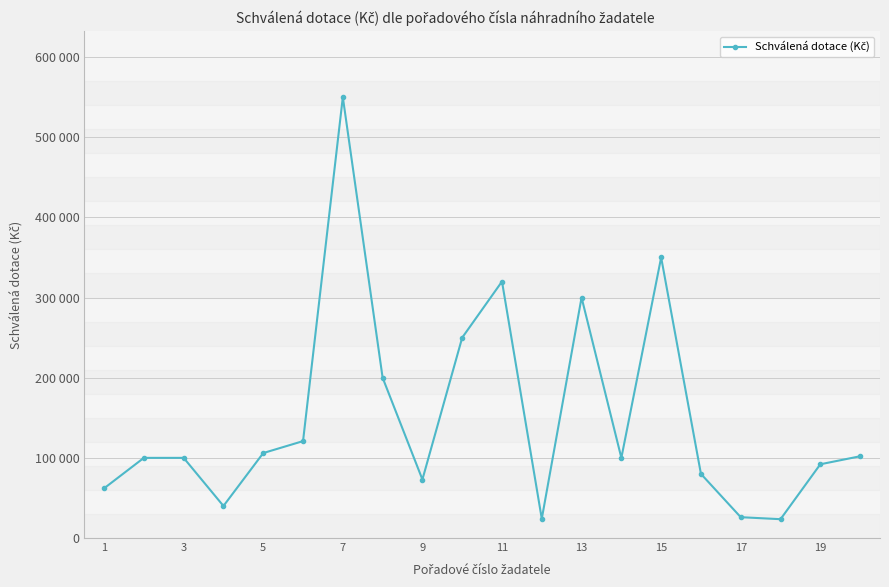

Does the chart have visible grid lines?

Yes